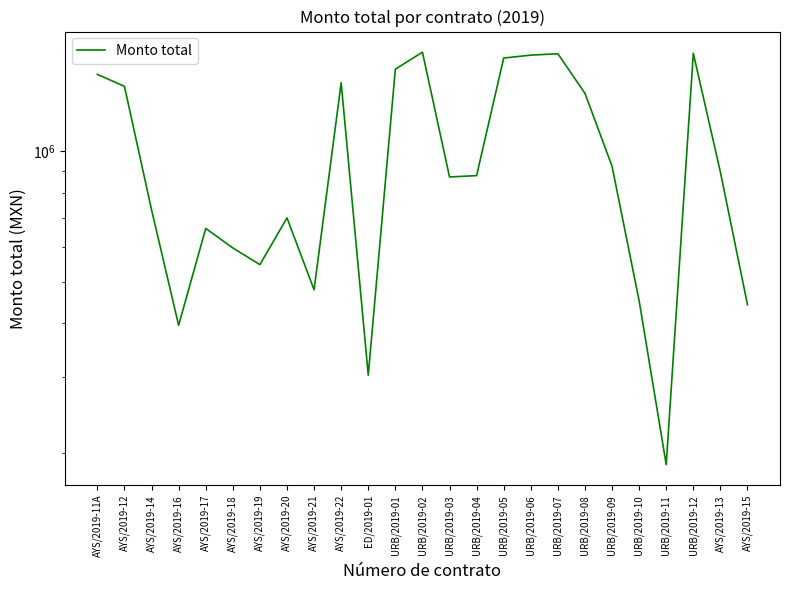

The value at URB/2019-04 is 1256420. True or false?

False